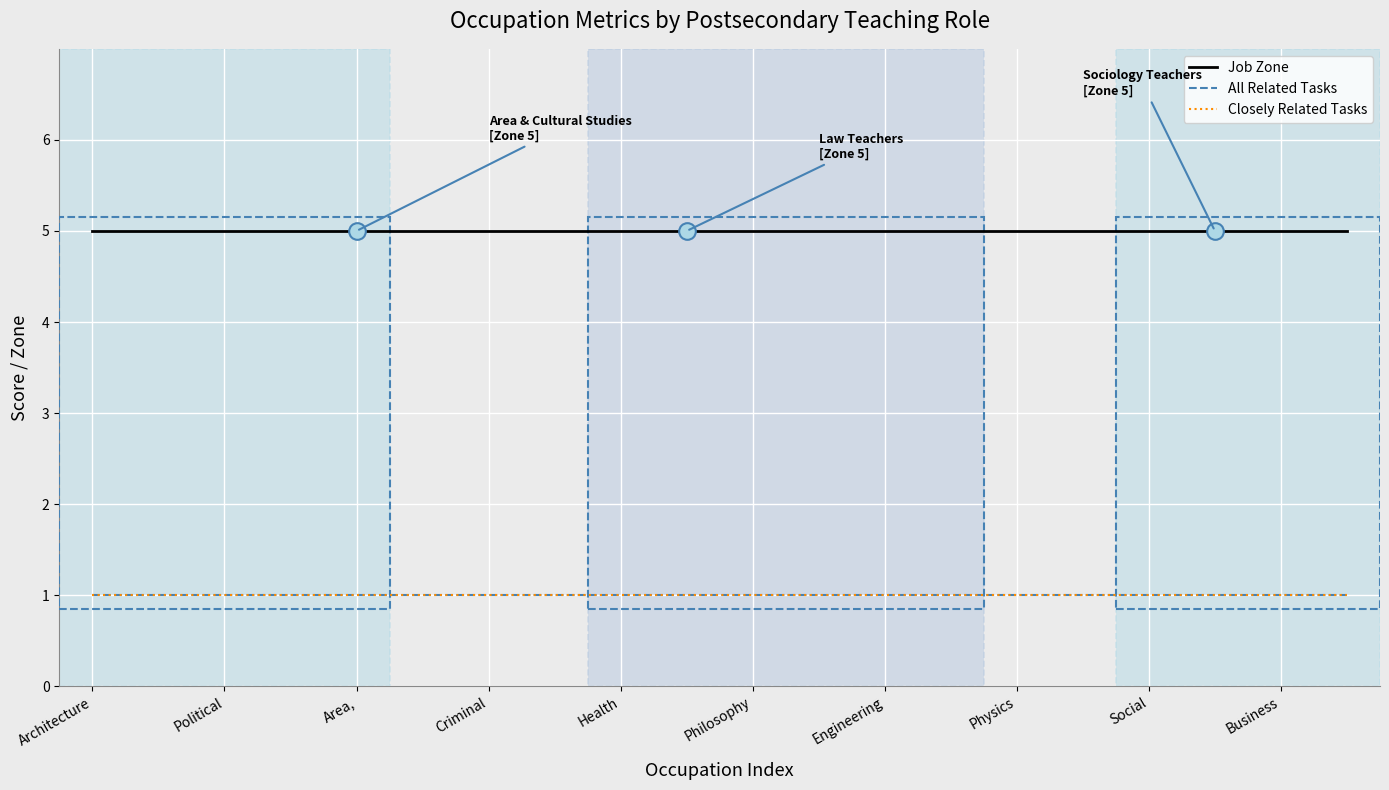

Is this an area chart (filled region under the line)?

No